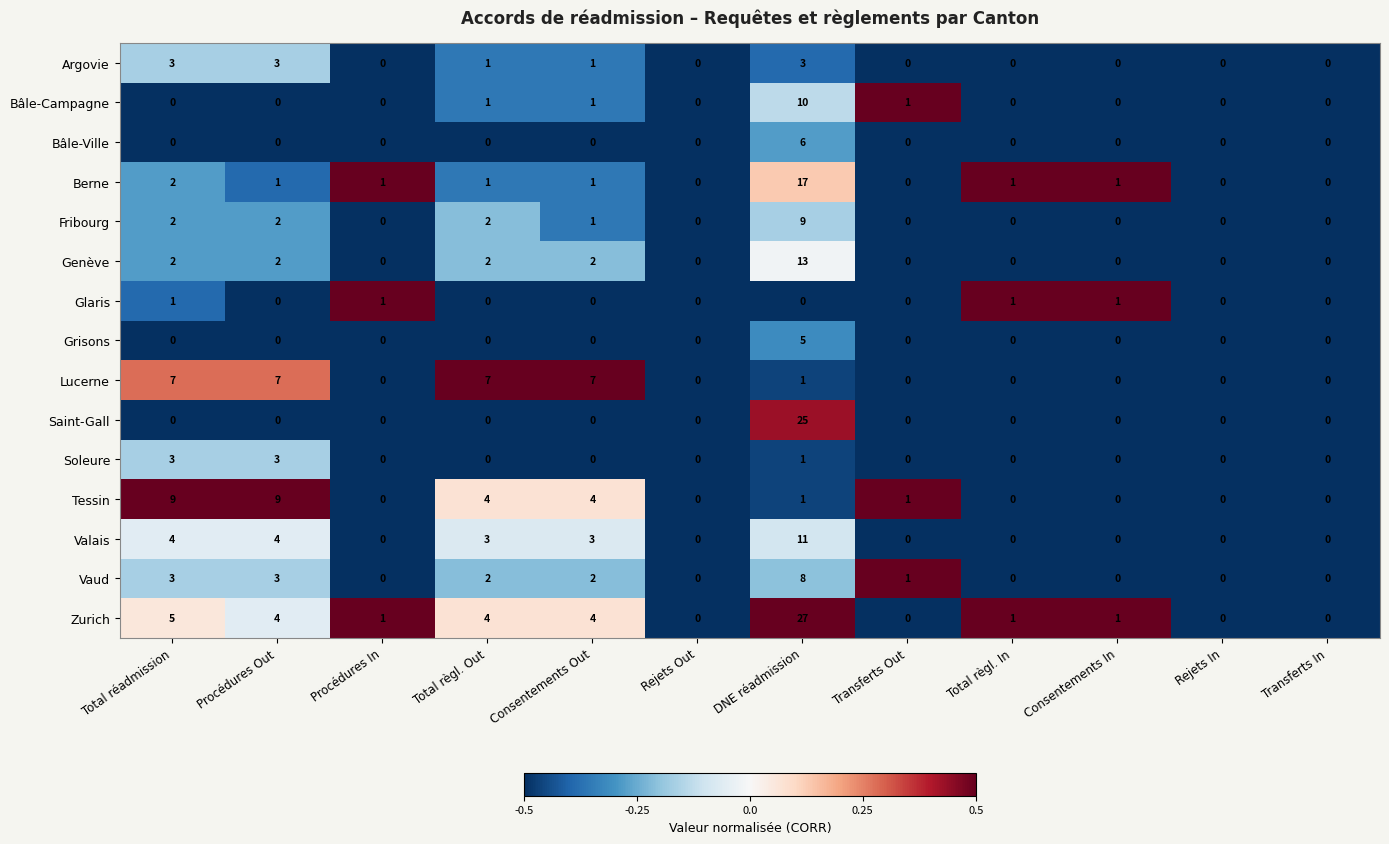

Where is Berne nearest to the value 8?

Total réadmission